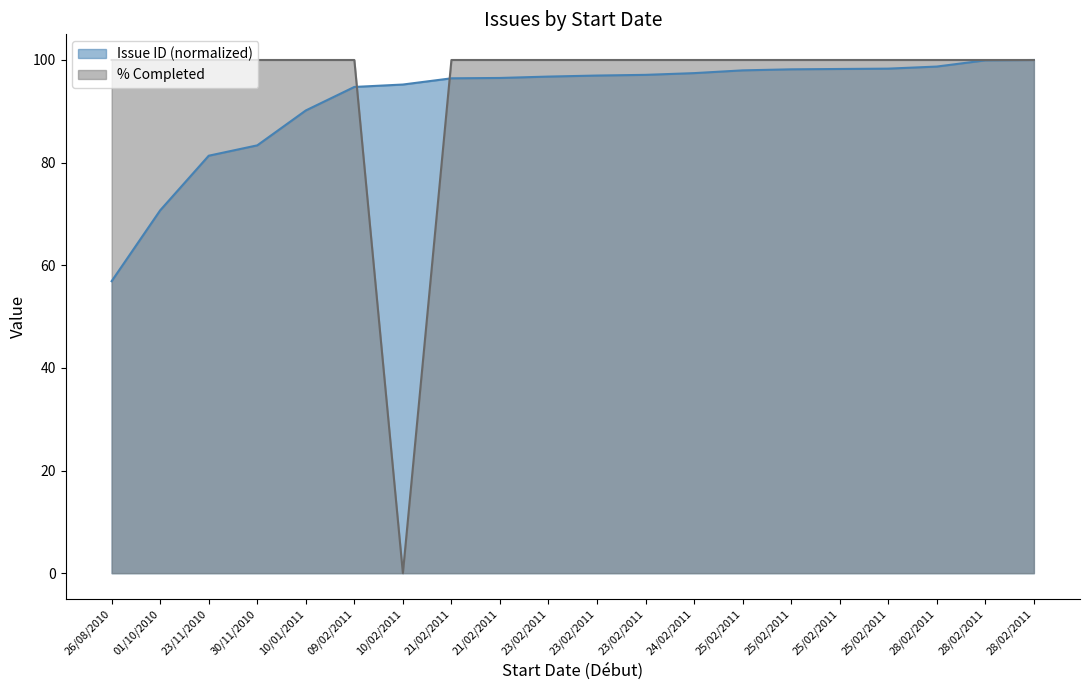

After their last crossing, which series has the higher values: Issue ID or % Completed?

% Completed